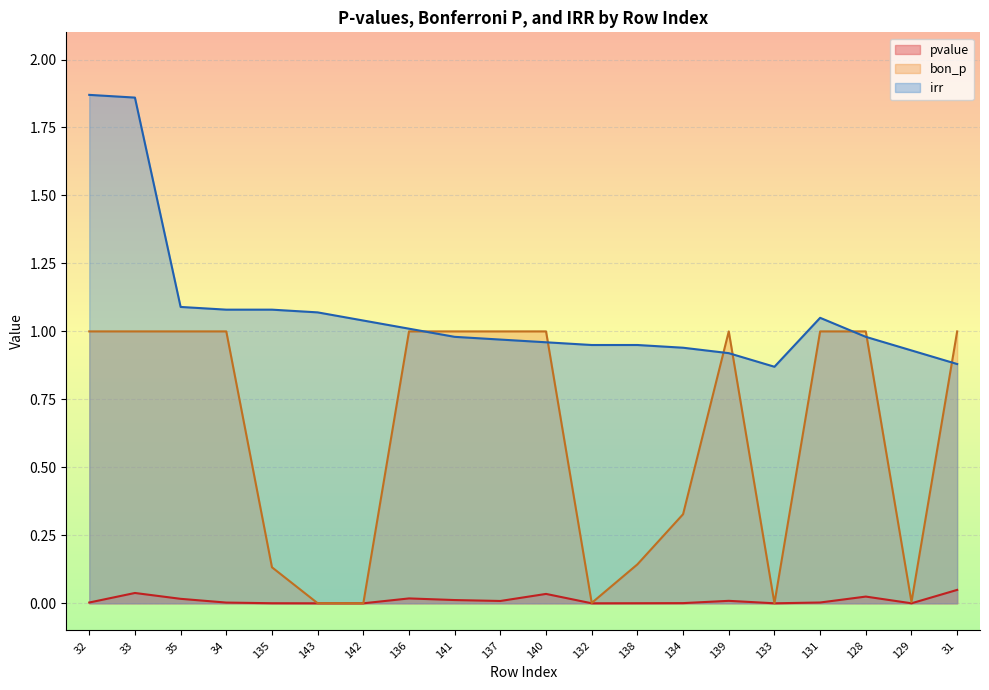

How many interior local peaks does the bon_p series have?

1